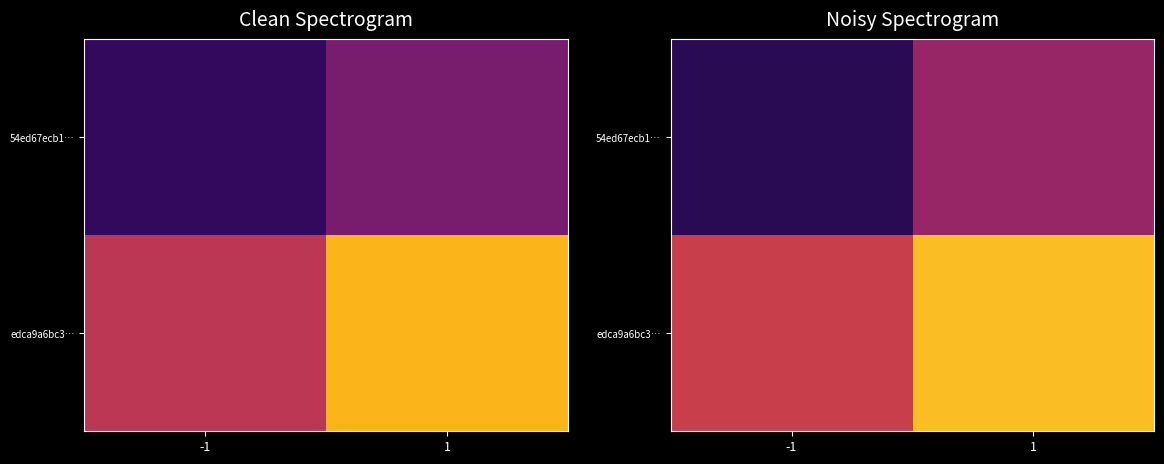

Is the value of edca9a6bc3… at -1 greater than the value of 54ed67ecb1… at 1?

Yes